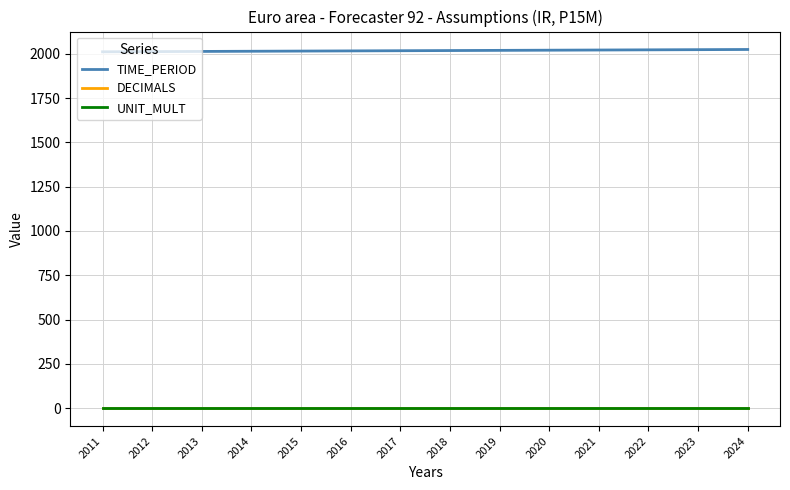

True or false: TIME_PERIOD and UNIT_MULT cross at least once.

False